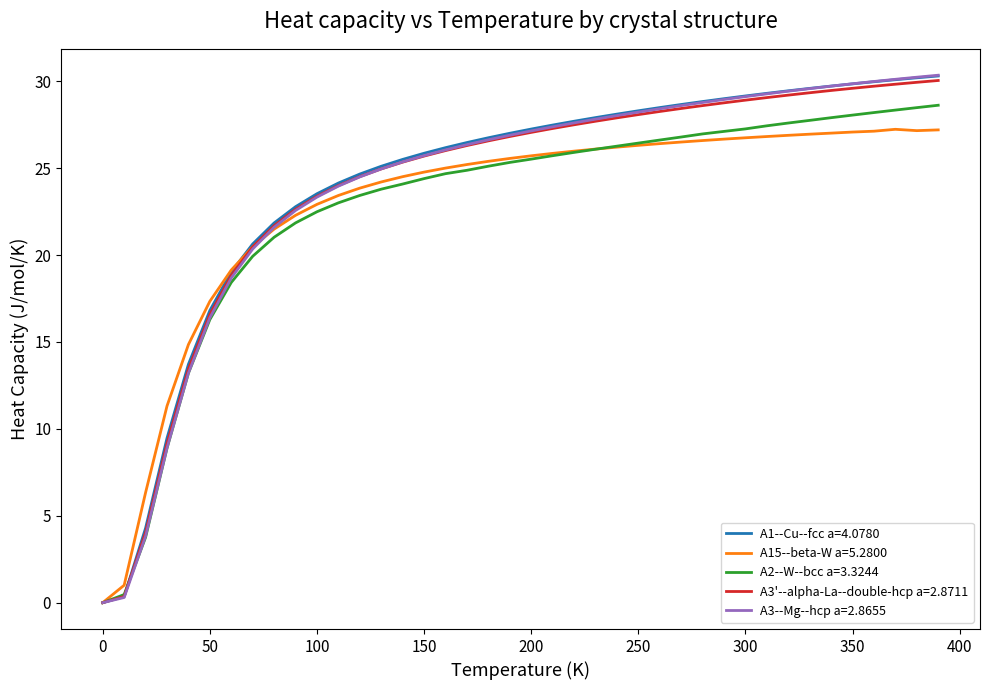

What is the maximum value for A3--Mg--hcp a=2.8655?

30.3